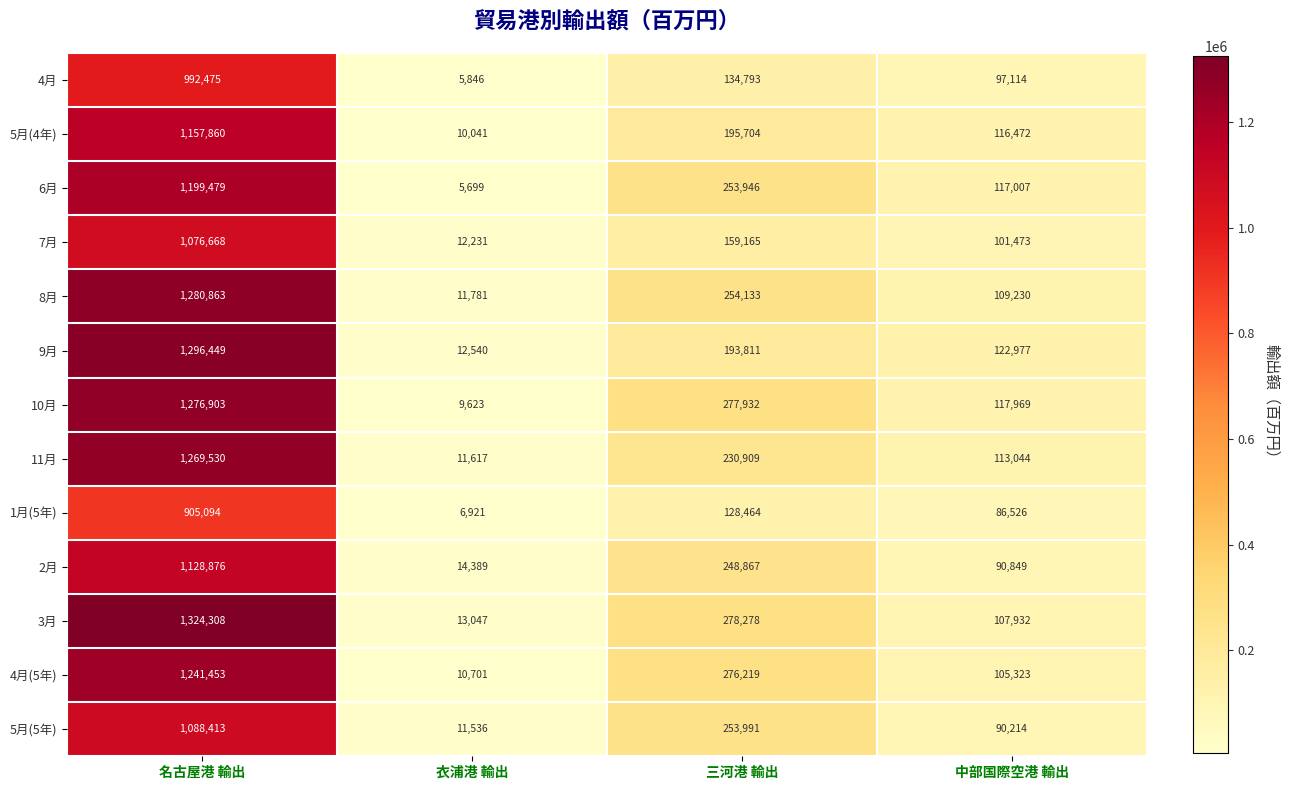

What is the total value across all series at 名古屋港 輸出?

15238371